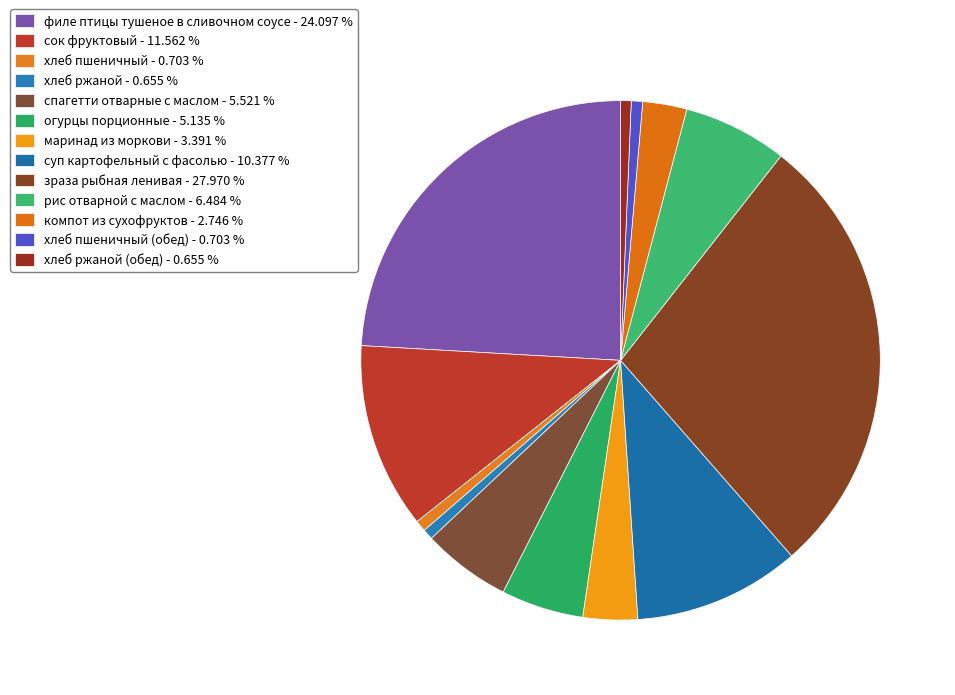

Count the number of slices in the pie.

13